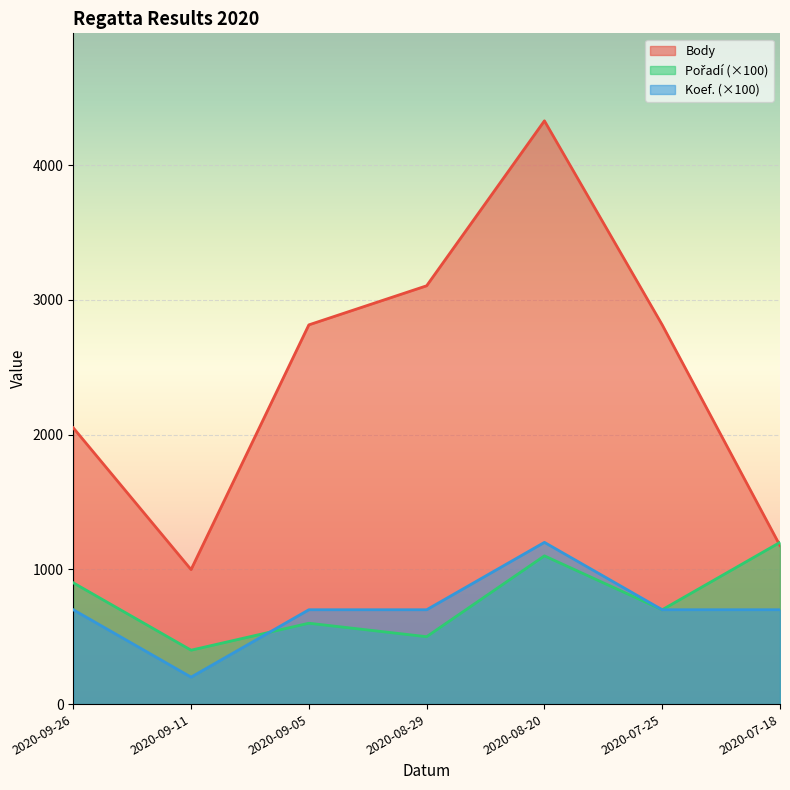

Which series has the widest spread of values?

Body